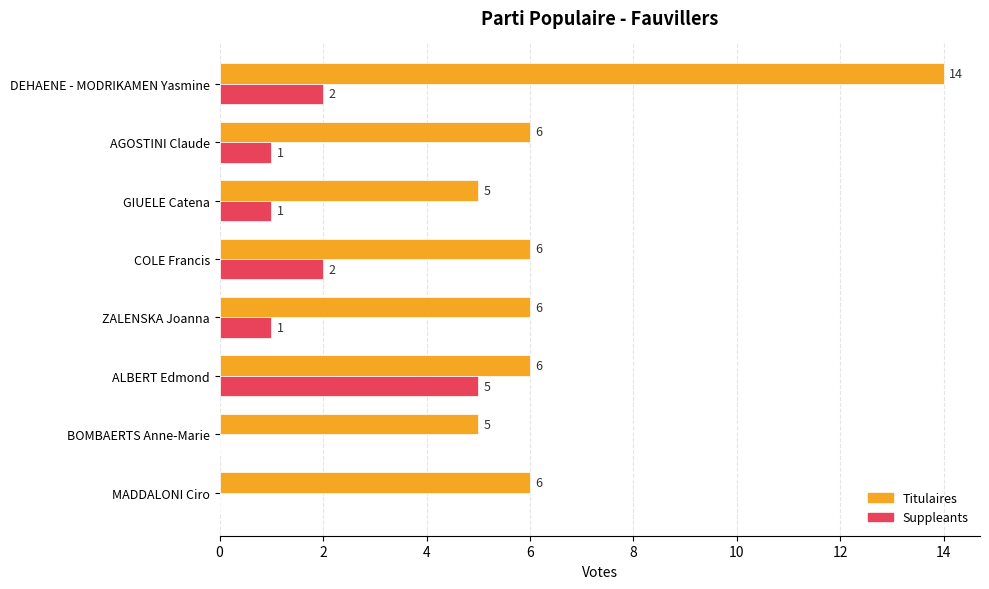

Is it true that Suppleants equals 2 at AGOSTINI Claude?

False